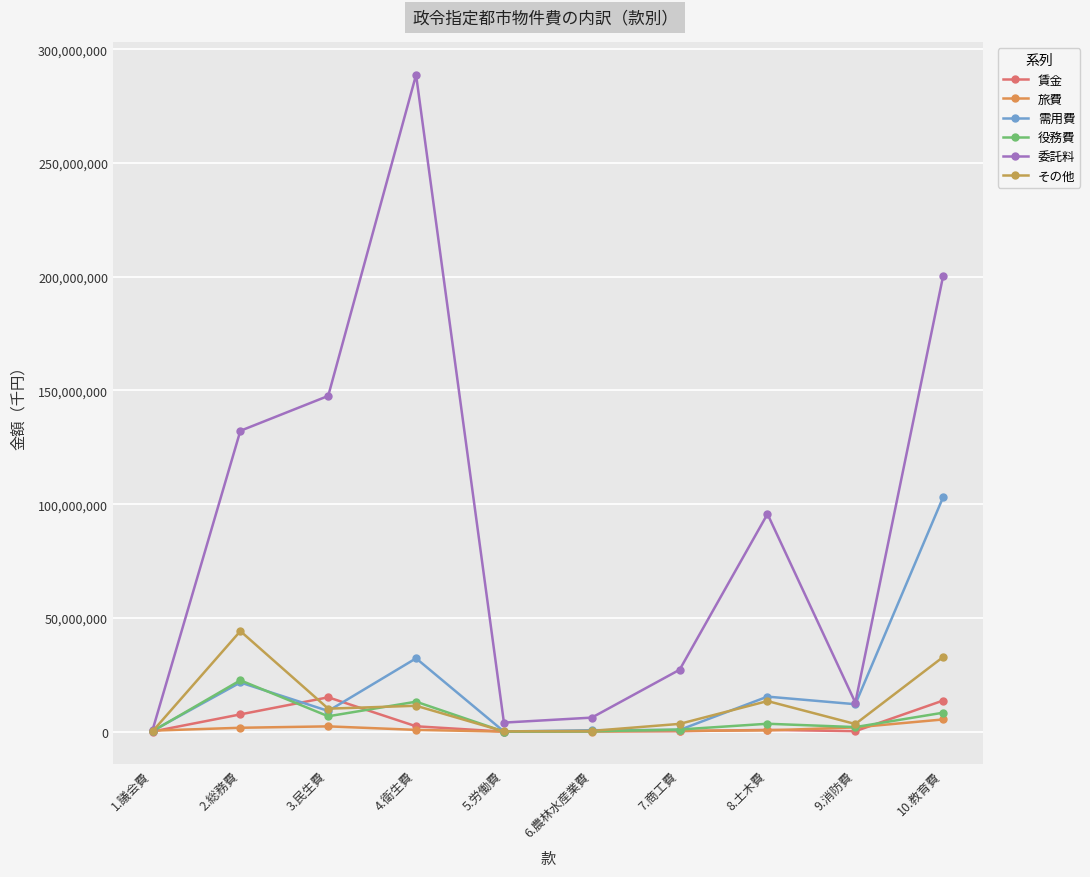

Where does the その他 series first go above 10104215?

2.総務費